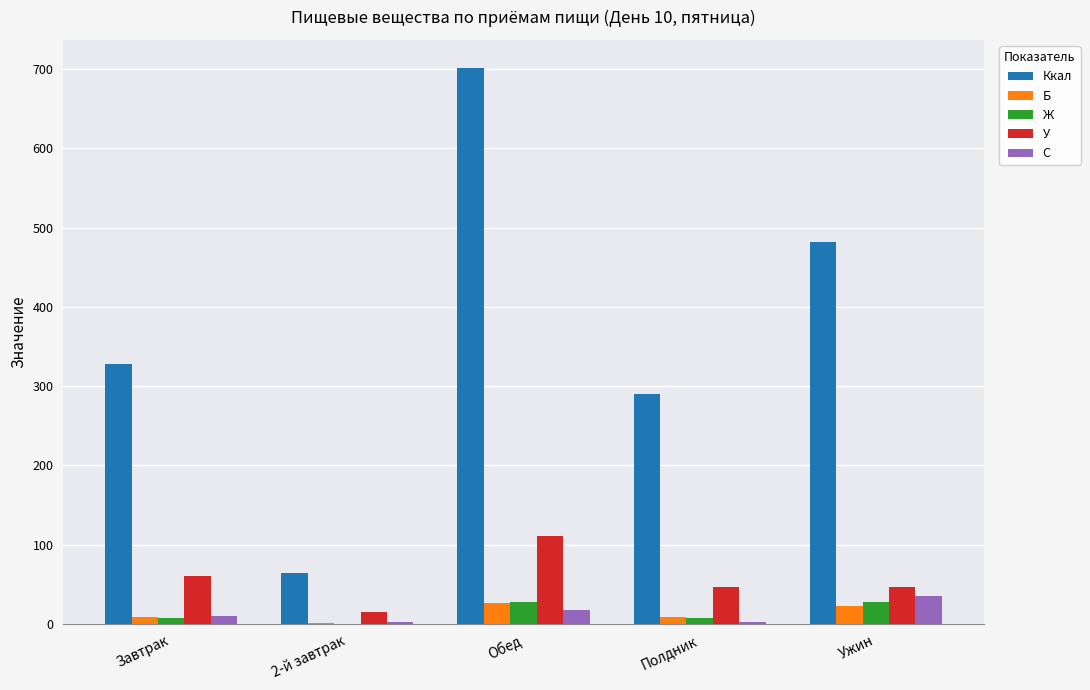

What is the spread (max minus min) of values at 2-й завтрак?

64.0